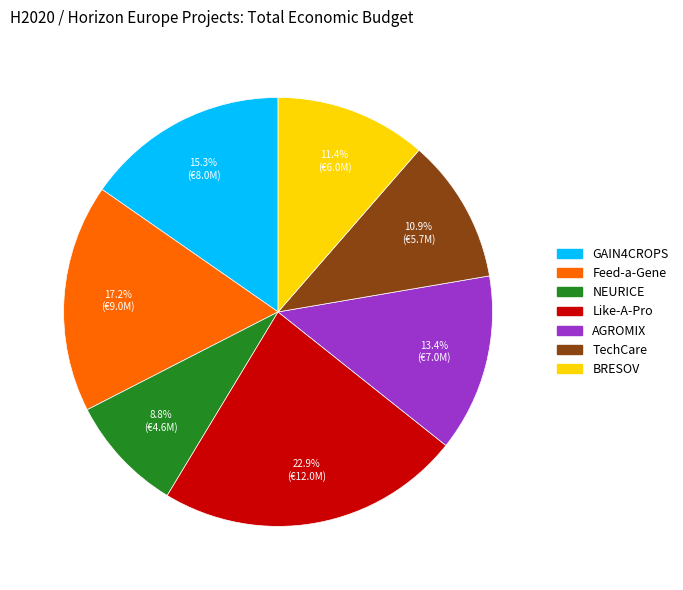

How many segments does this pie chart have?

7